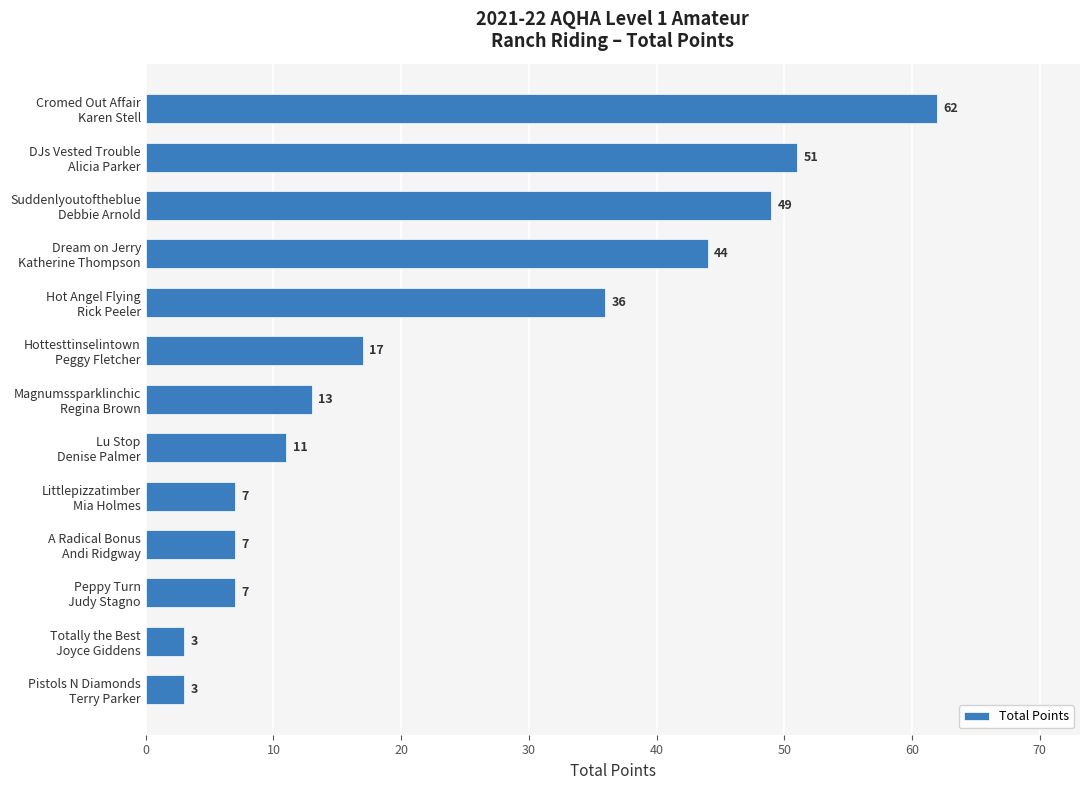

What is the maximum value shown in the chart?

62